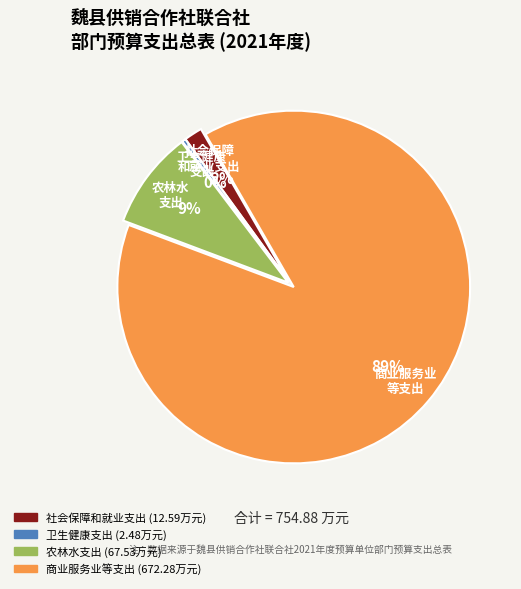

How many slices are in this pie chart?

4